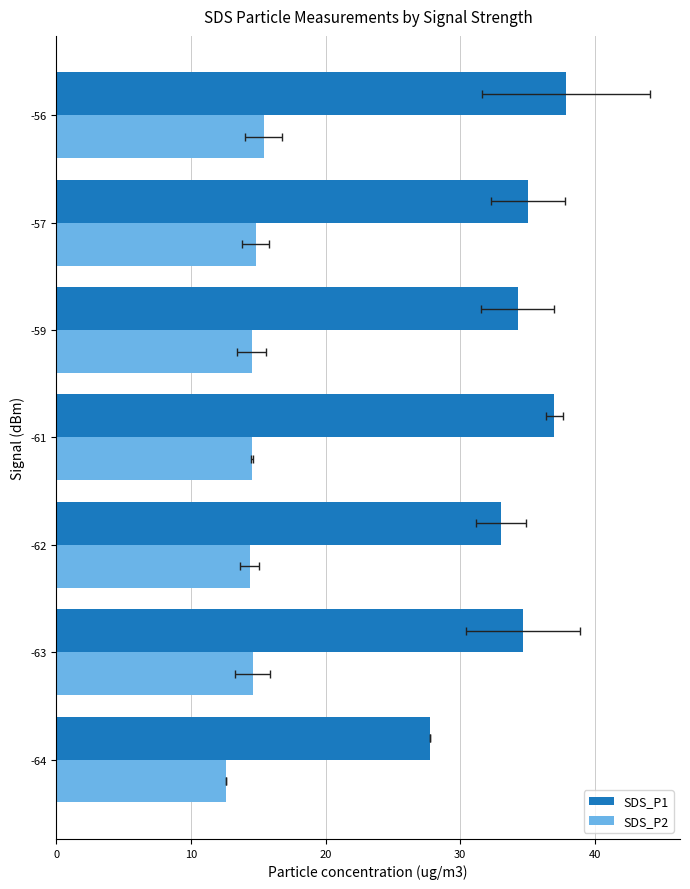

Is it true that SDS_P2 equals 7.4 at -59?

False